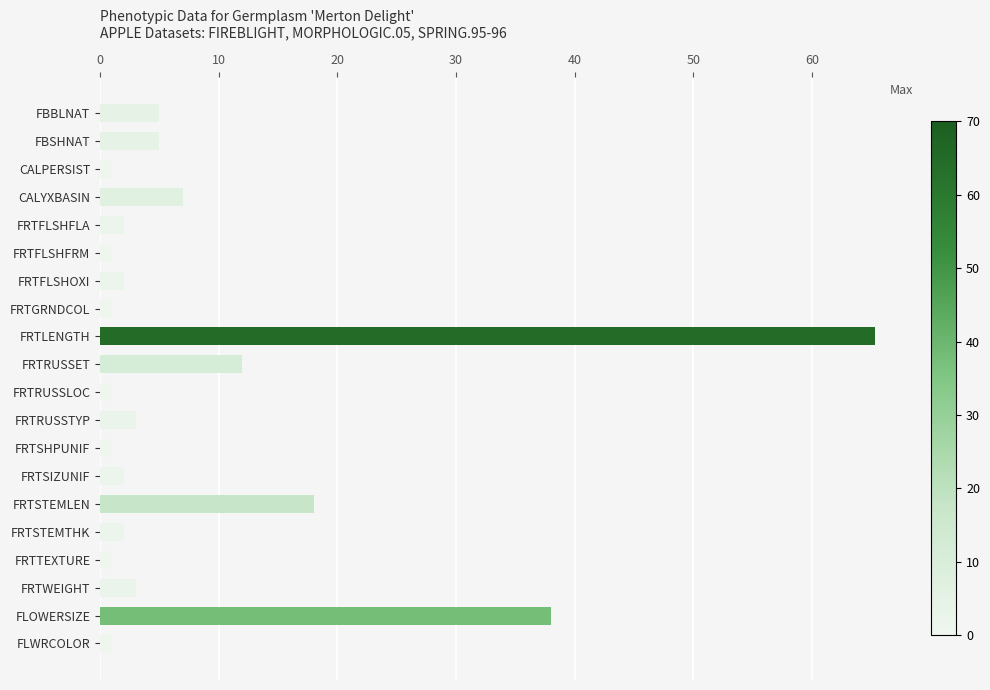

At which label is the value closest to 33?

FLOWERSIZE